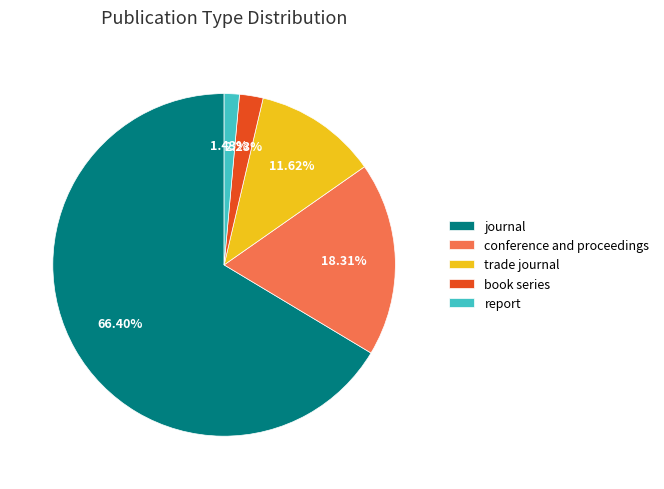

What is the ratio of the value at report to the value at trade journal?

0.1